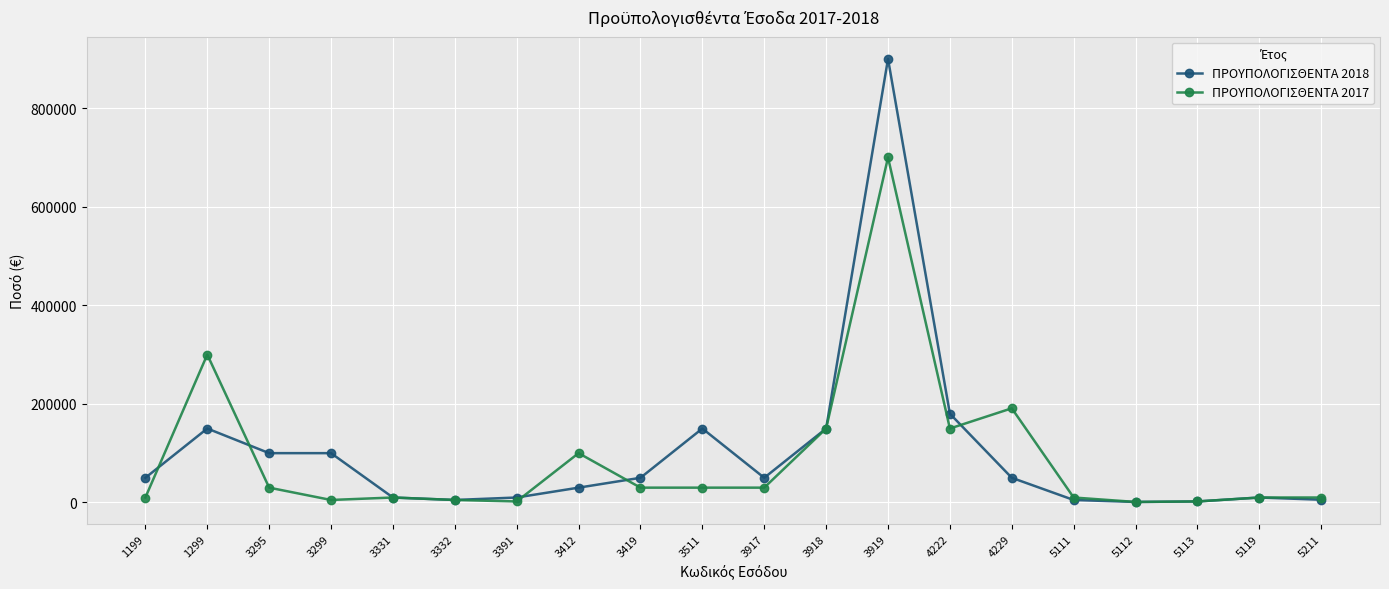

What is the spread (max minus min) of values at 4222?

30000